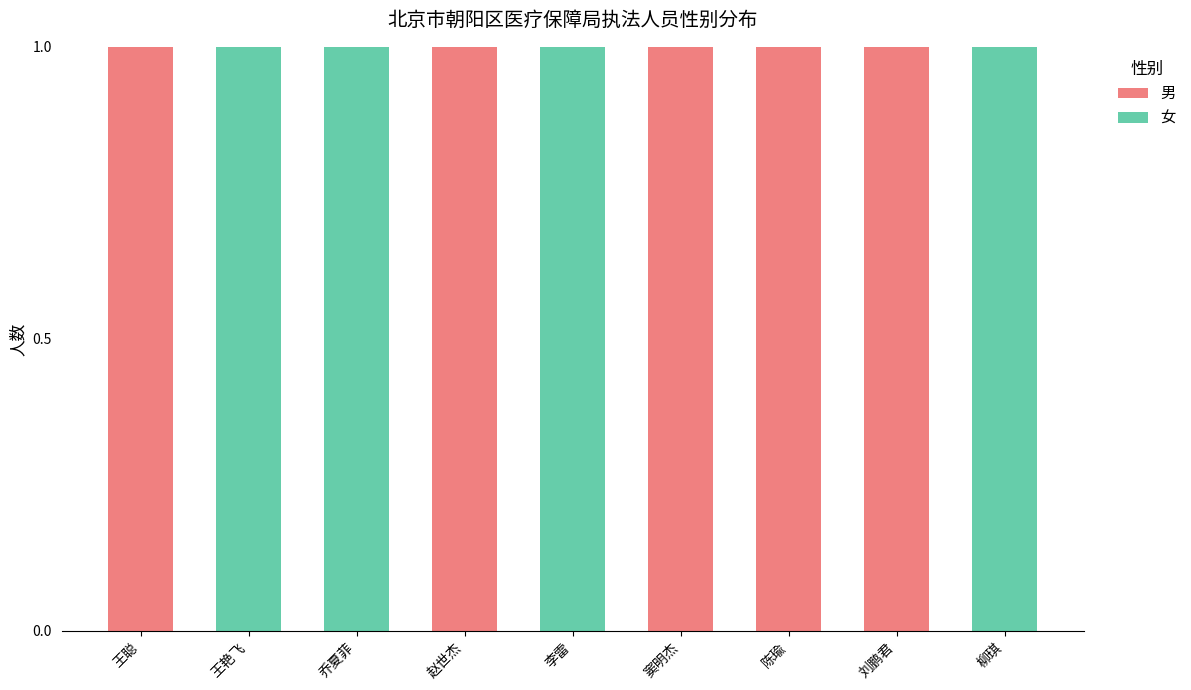

What is the sum of all 男 values?

5